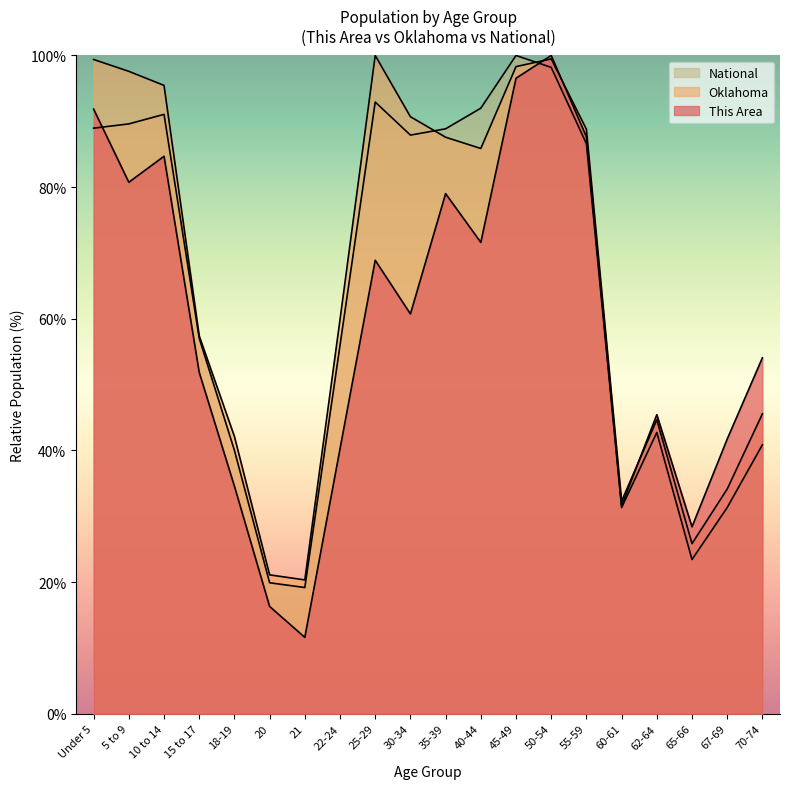

Reading right to left, transcribe all the data shown in this chart.

This Area: 54.1	41.7	28.4	45.4	31.6	87.7	100.0	96.5	71.6	79.0	60.7	68.9	40.2	11.6	16.3	34.6	51.9	84.7	80.7	91.9
Oklahoma: 45.6	34.1	25.8	44.7	32.3	88.8	99.5	98.3	85.9	87.6	90.7	100.0	59.9	20.3	21.1	42.1	57.4	95.5	97.6	99.4
National: 40.9	31.3	23.4	42.7	31.3	86.6	98.2	100.0	92.0	88.9	87.9	92.9	56.0	19.2	19.9	40.0	57.0	91.1	89.6	89.0